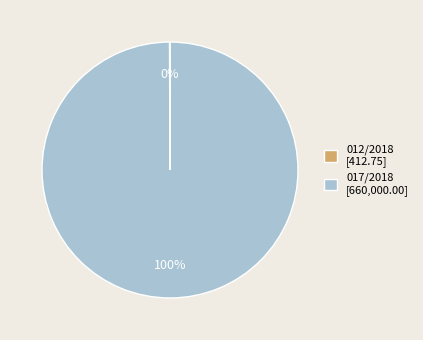

The 017/2018 [660,000.00] slice represents 100% of the pie. True or false?

True